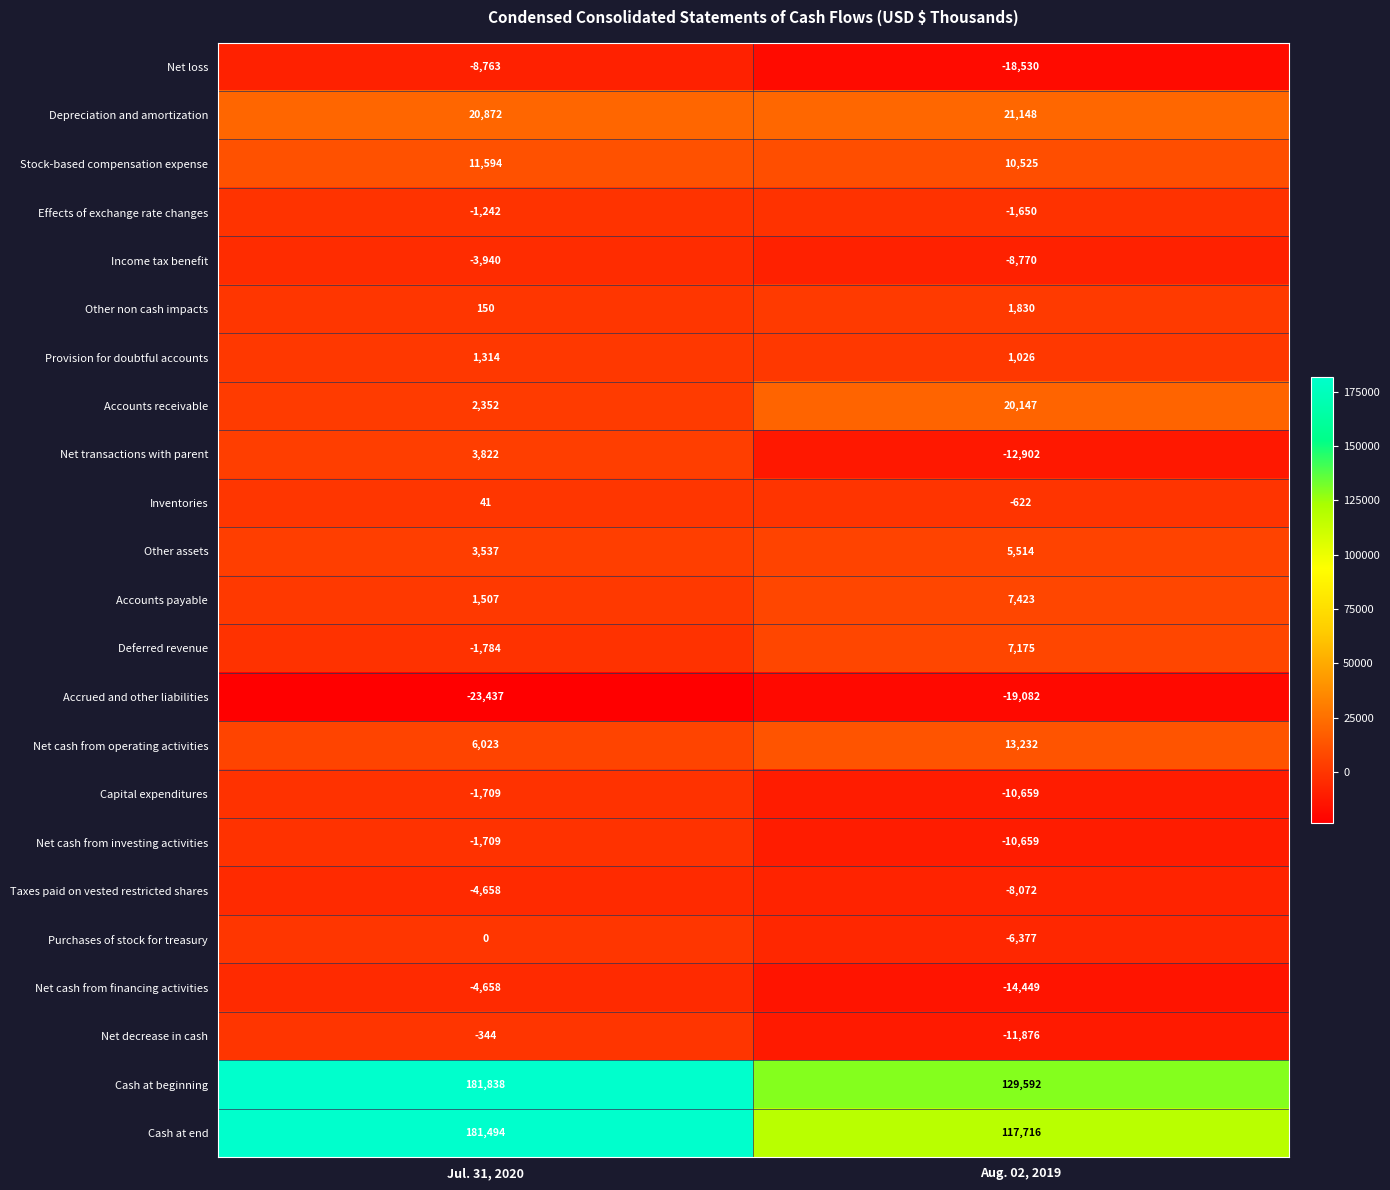

True or false: Other assets has a value of 5514 at Aug. 02, 2019.

True